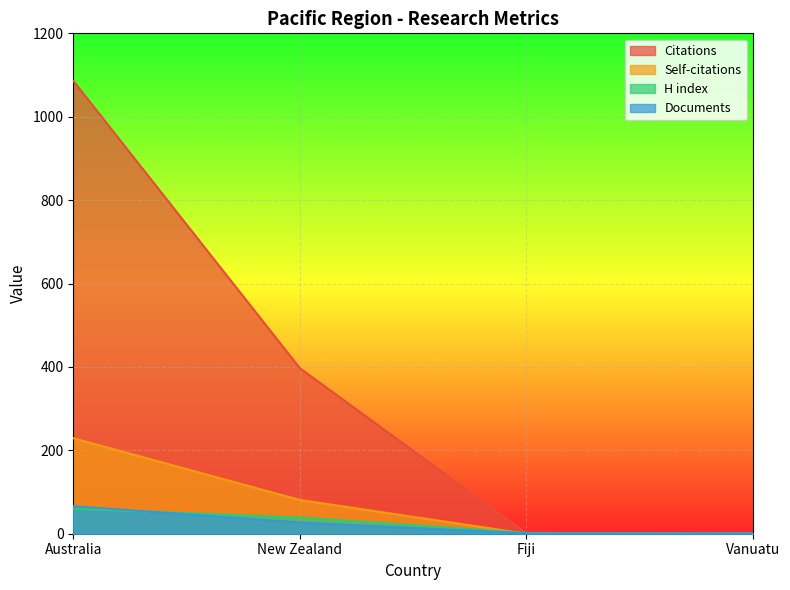

List the series in order of their peak value, highest first.

Citations, Self-citations, Documents, H index